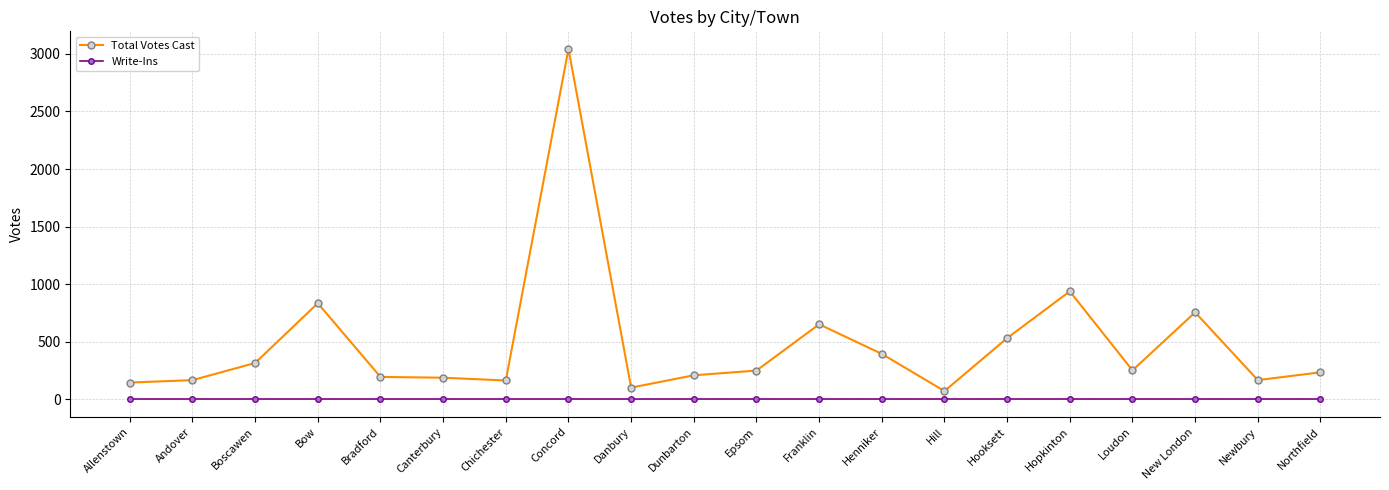

The Total Votes Cast series shows 188 at Canterbury. True or false?

True